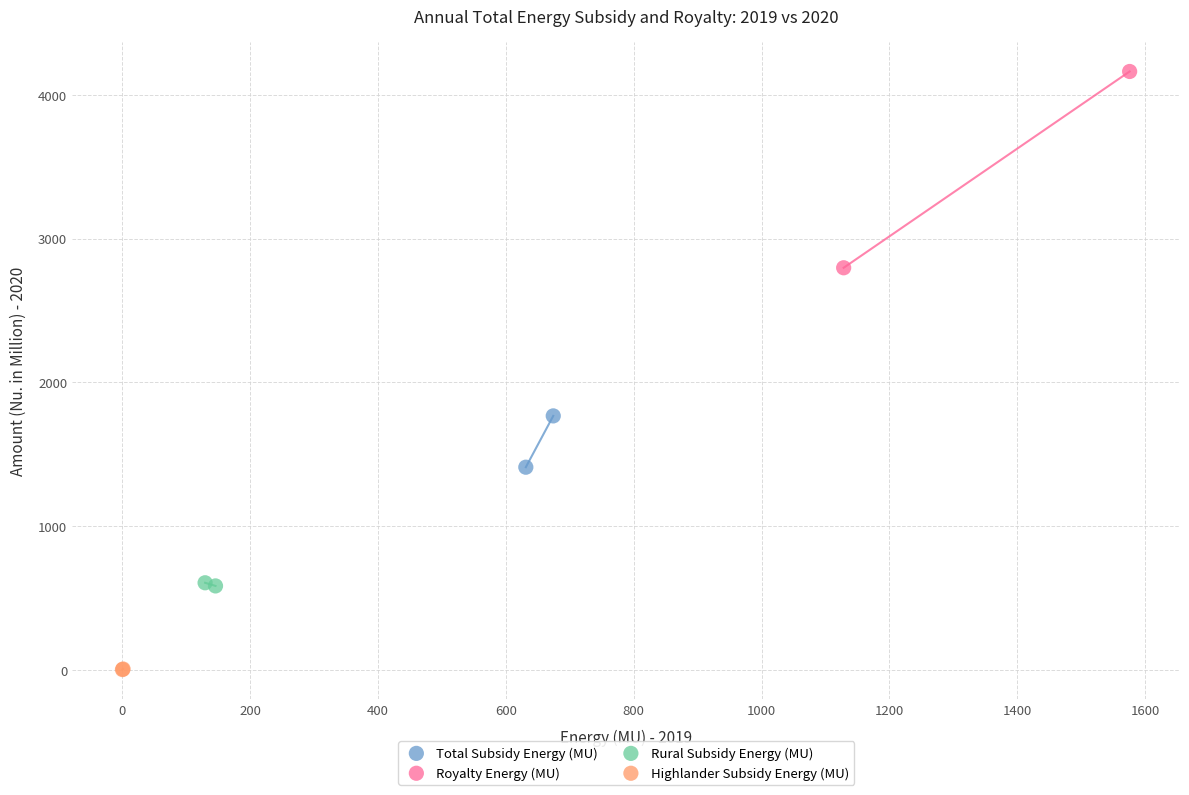

What are all the series names shown in the legend?

Total Subsidy Energy (MU), Royalty Energy (MU), Rural Subsidy Energy (MU), Highlander Subsidy Energy (MU)